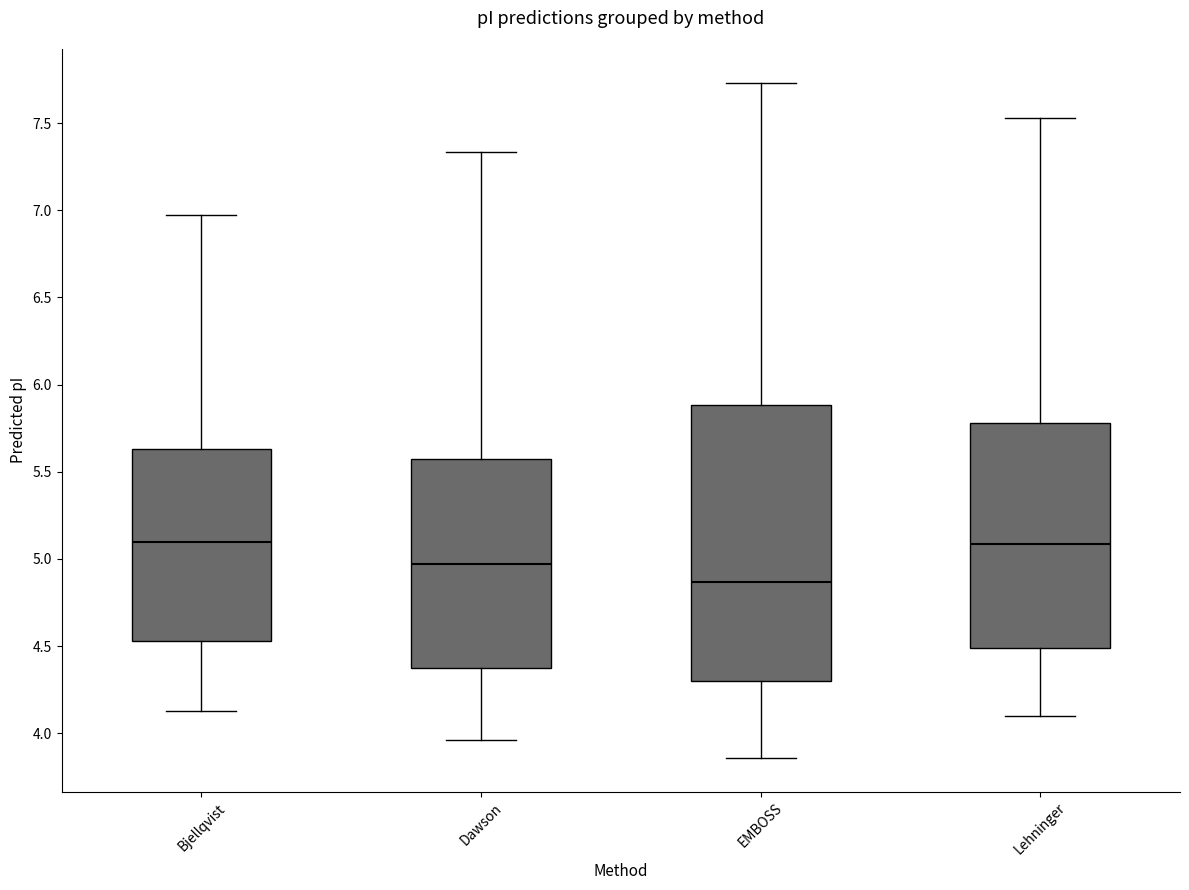

Comparing the boxes themselves (not the whiskers), which one is the tallest?

EMBOSS